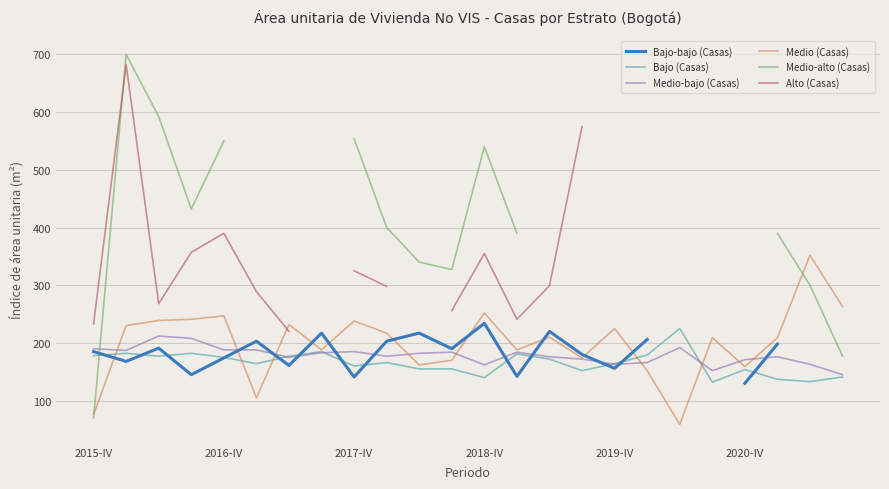

What is the value of the Bajo (Casas) point at the 6th from the left?

164.0